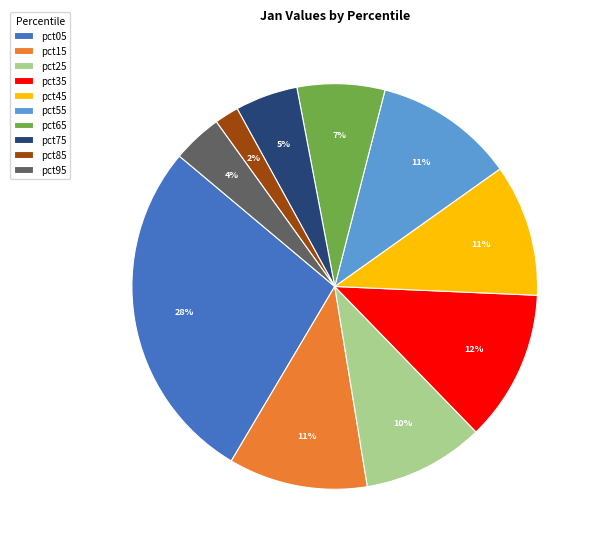

Combined, do pct45 and pct35 account for over 50%?

No